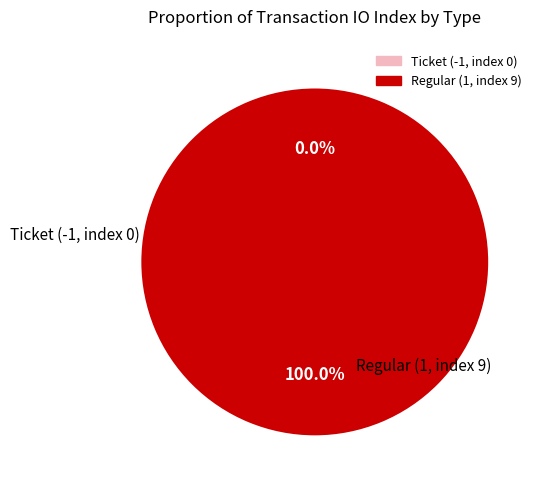

Is it true that Regular (1, index 9) is 94% of the pie?

False